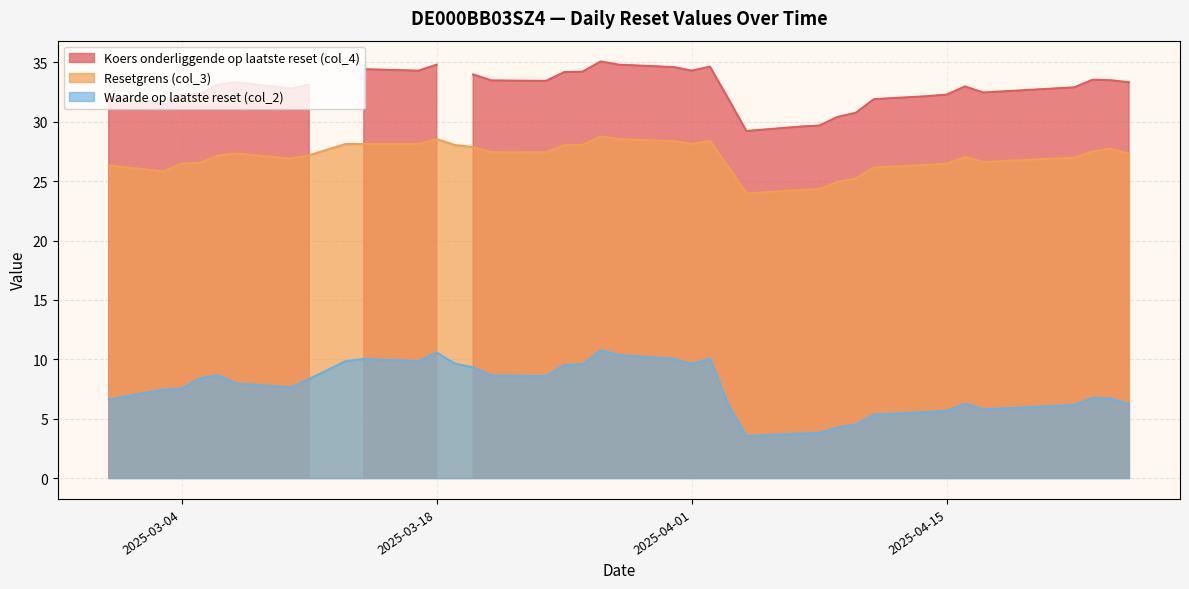

Does the chart display data point markers on the line(s)?

No